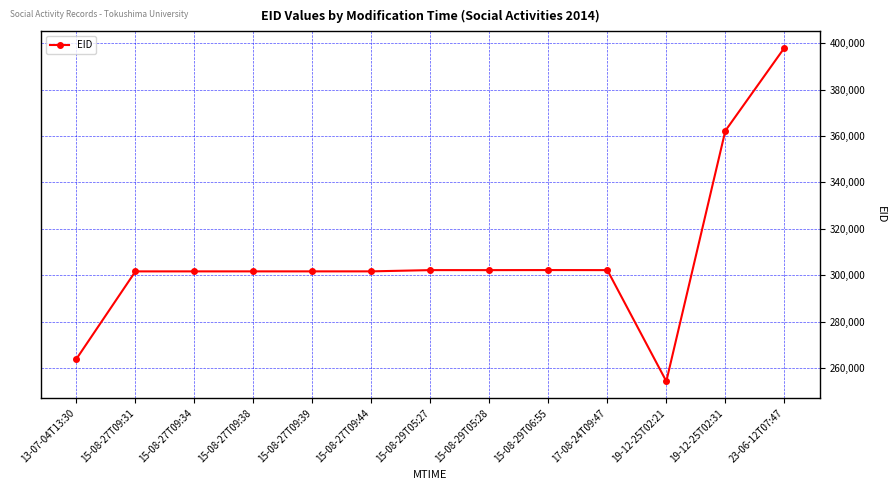

What is the label of the 8th point from the left?

15-08-29T05:28